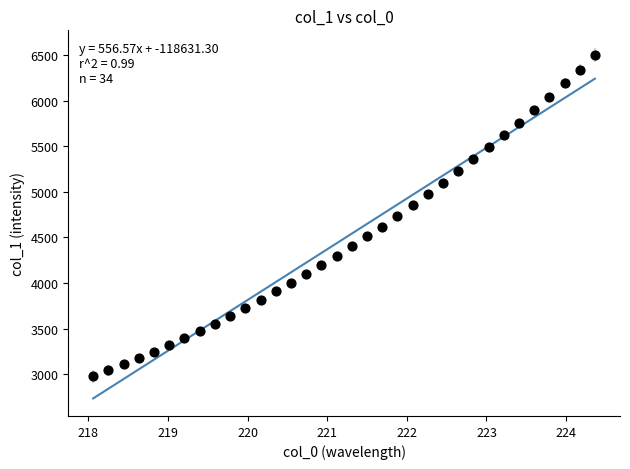

What is the range of X values (max minus min)?

6.3